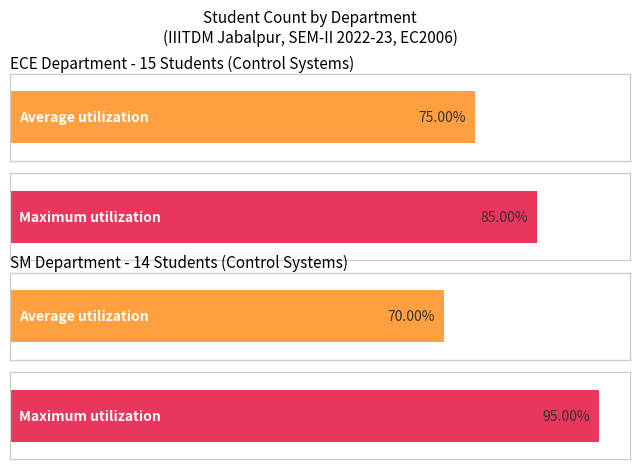

The Total series shows 13 at ECE. True or false?

False